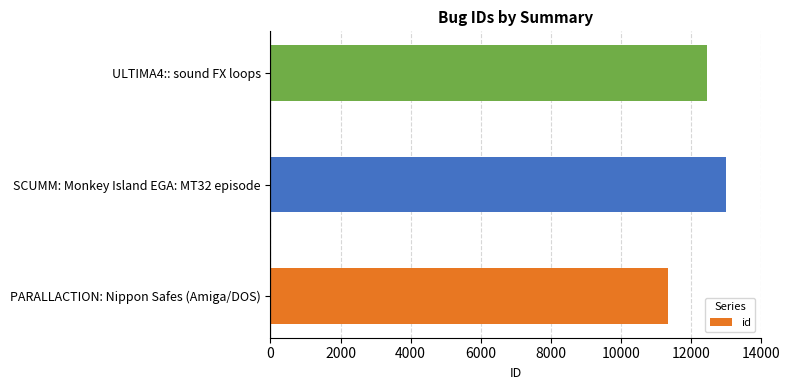

Does the chart contain any negative values?

No